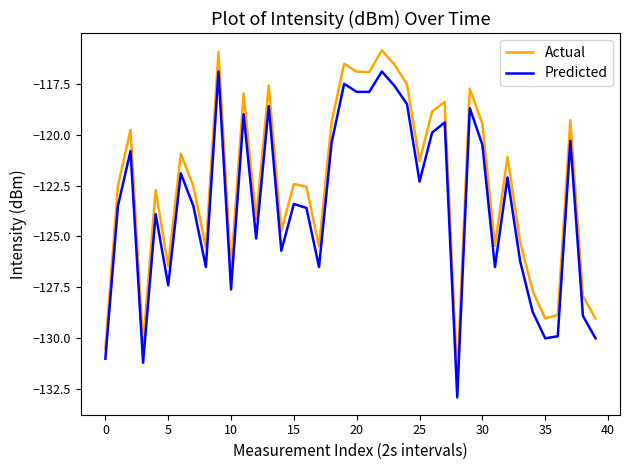

Rank the series by their average value, from lowest to highest.

Predicted, Actual